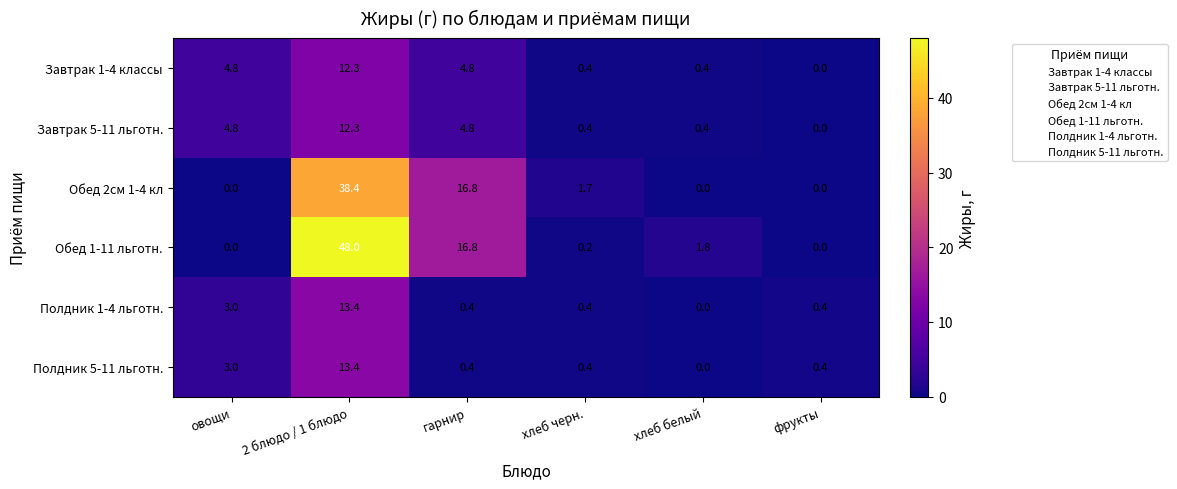

Which series has the widest spread of values?

Обед 1-11 льготн.